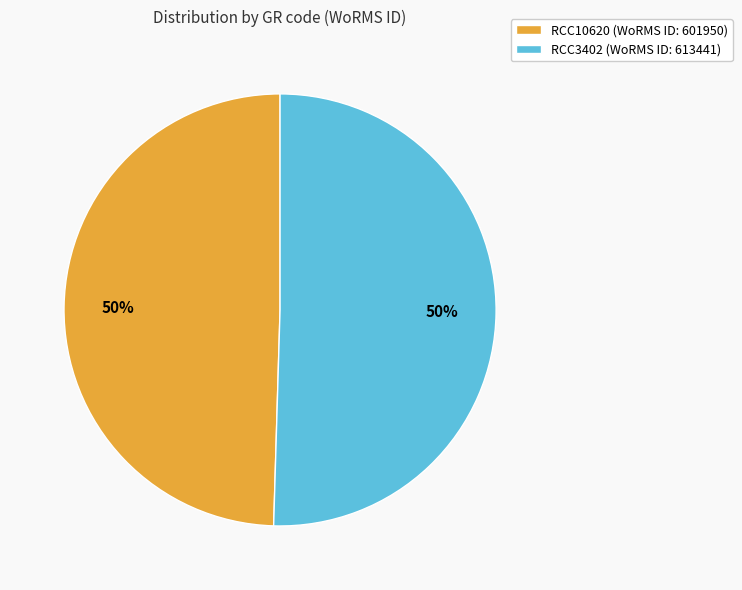

To the nearest percent, what is the average slice percentage?

50%